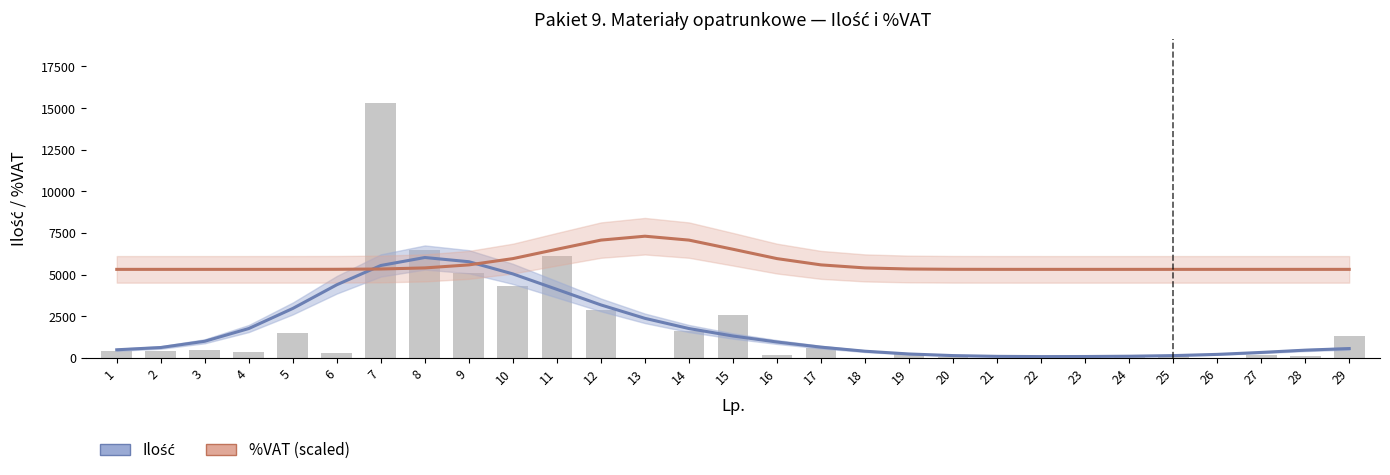

What is the value of the %VAT (scaled) bar at the 27th from the left?

5321.7